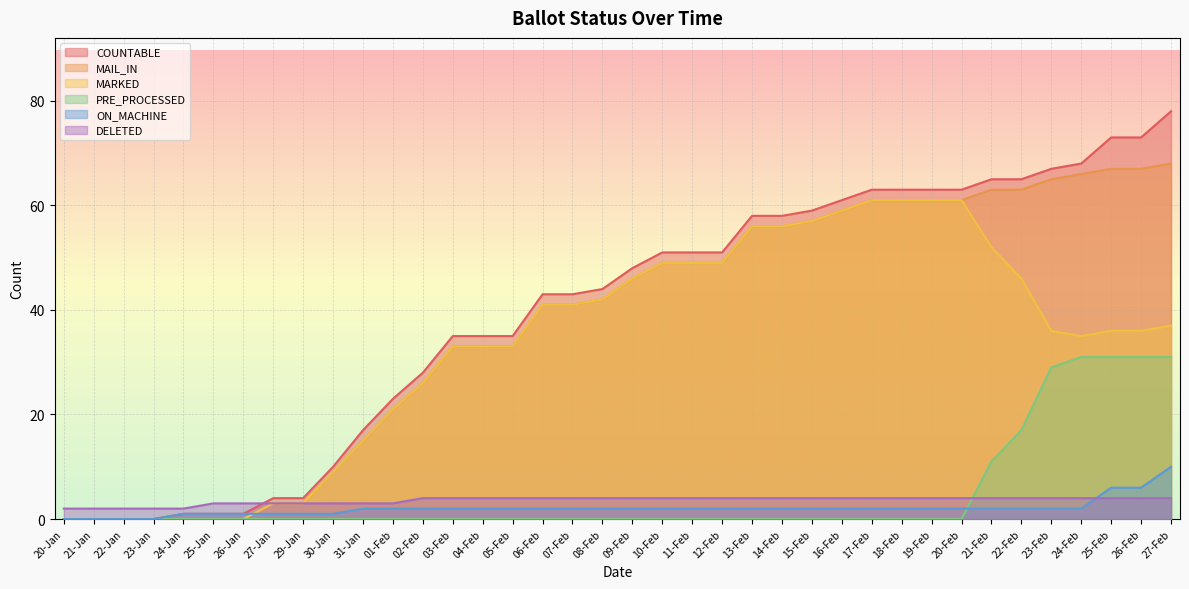

What position from the right is 22-Jan?

36